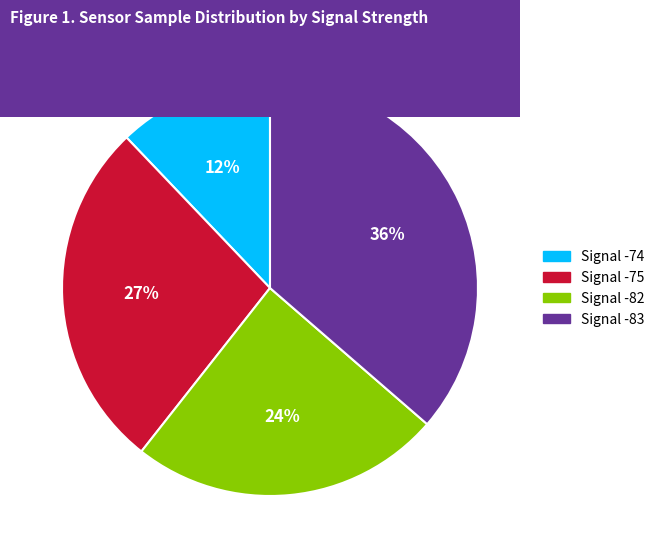

What is the smallest slice in the pie chart?

Signal -74